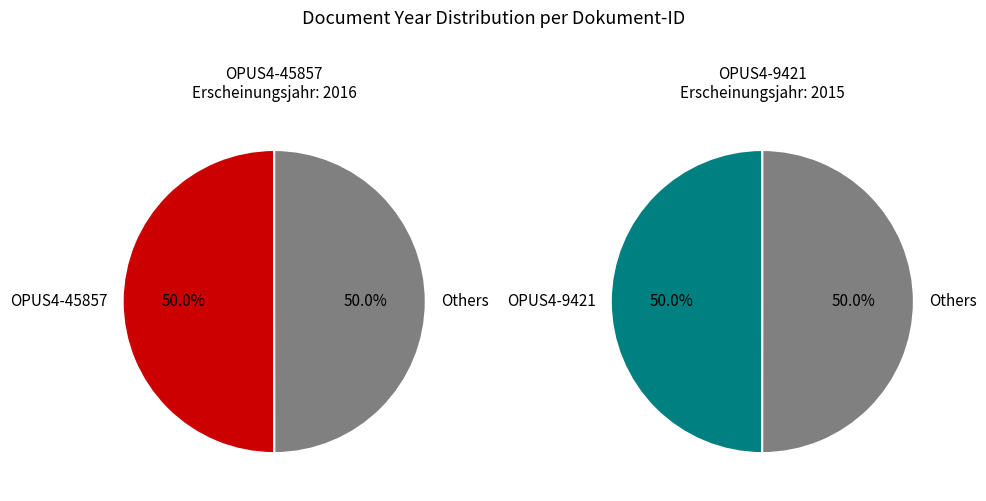

Combined, do OPUS4-9421 and OPUS4-45857 account for over 50%?

Yes